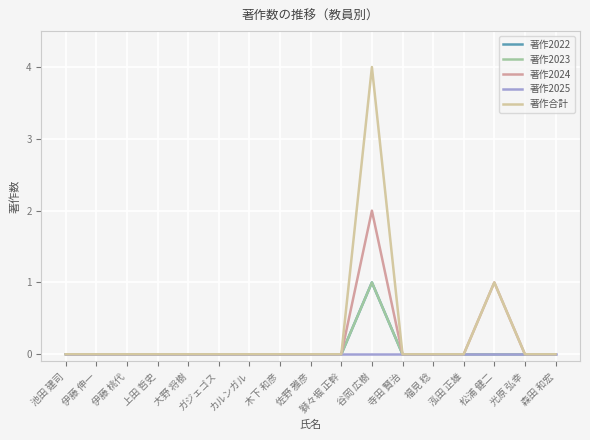

How many 著作2024 values are between 0 and 1?

16